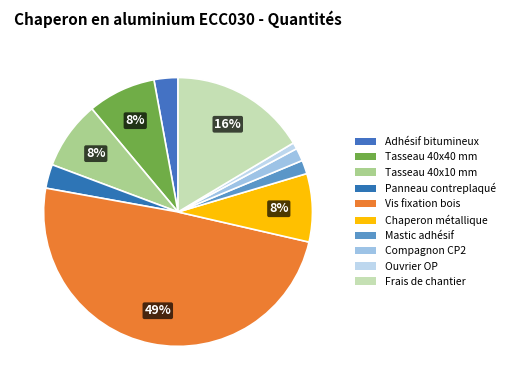

Is there a majority slice in this chart?

No